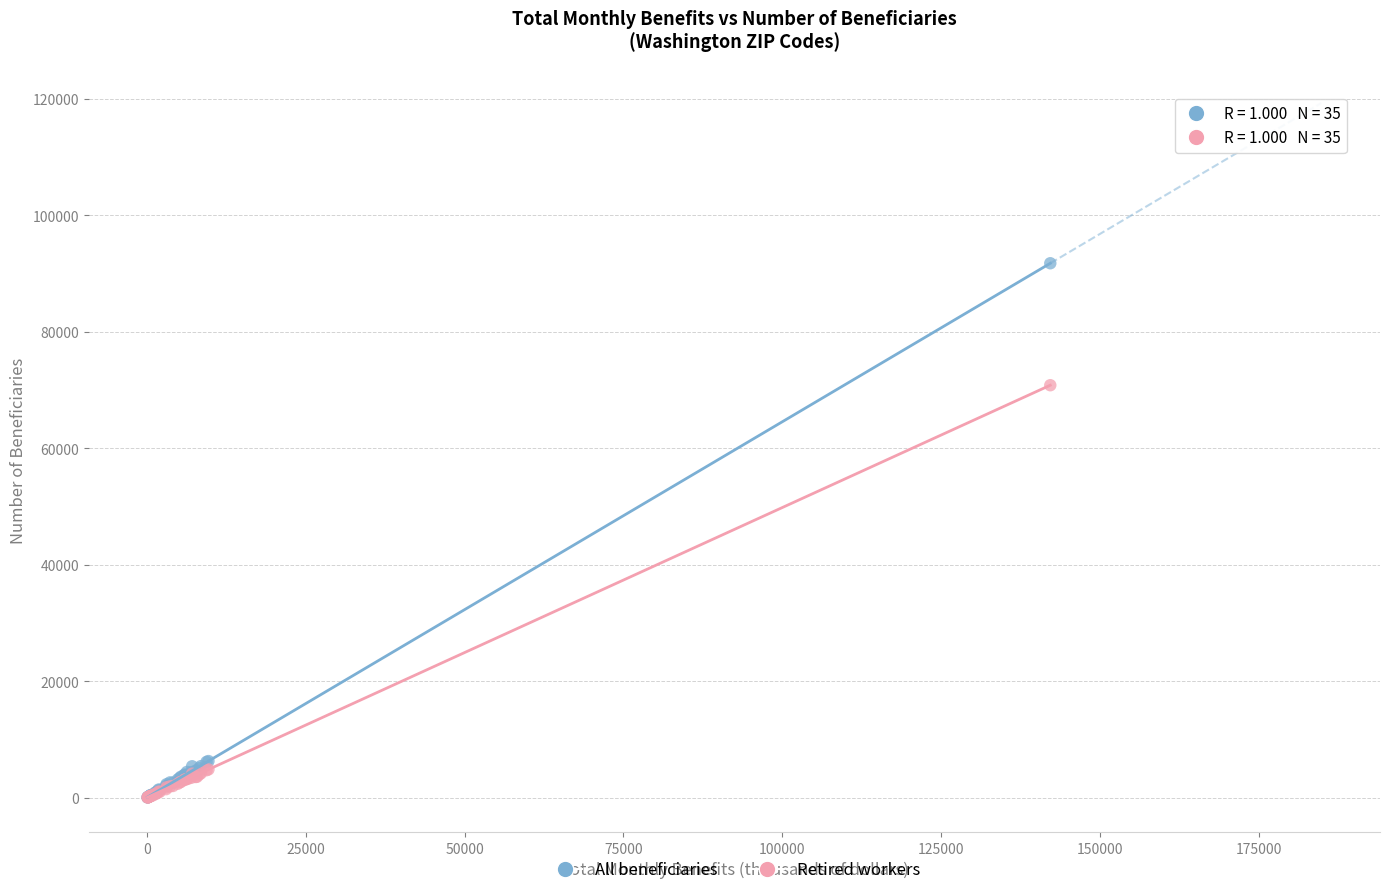

In the All beneficiaries series, what Y value is closest to 45927?

6315